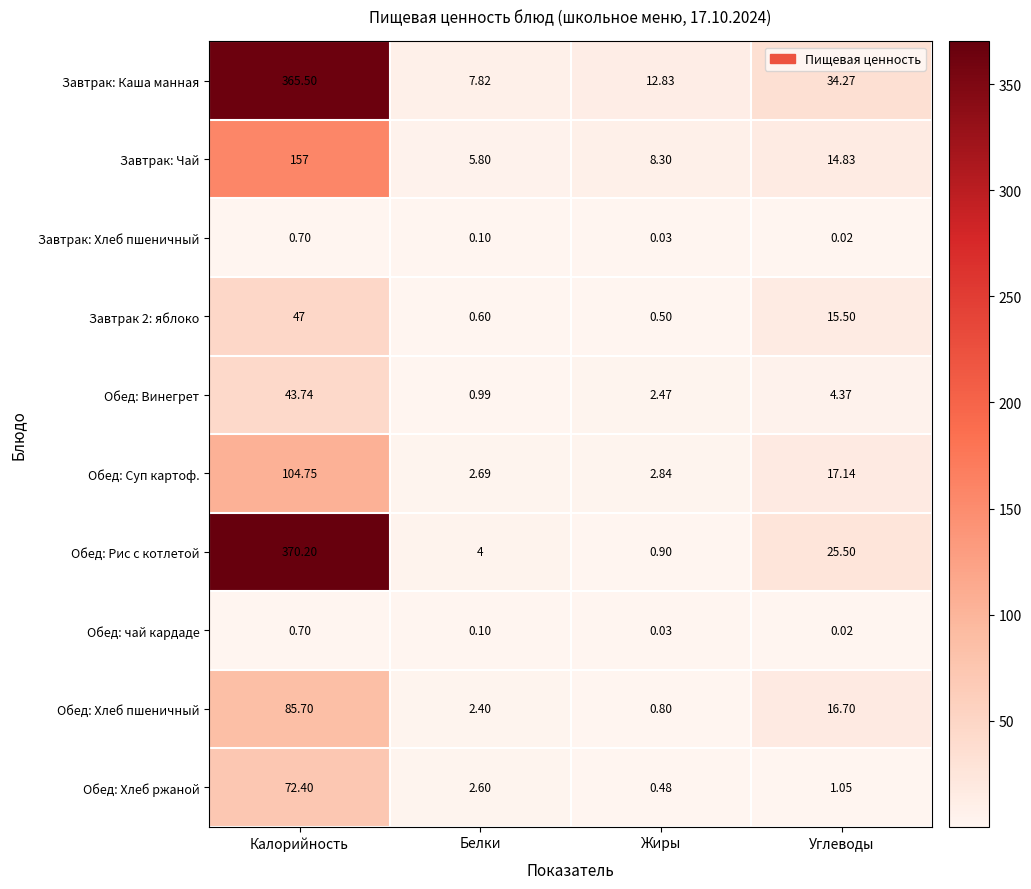

How many data points does each series have?

4